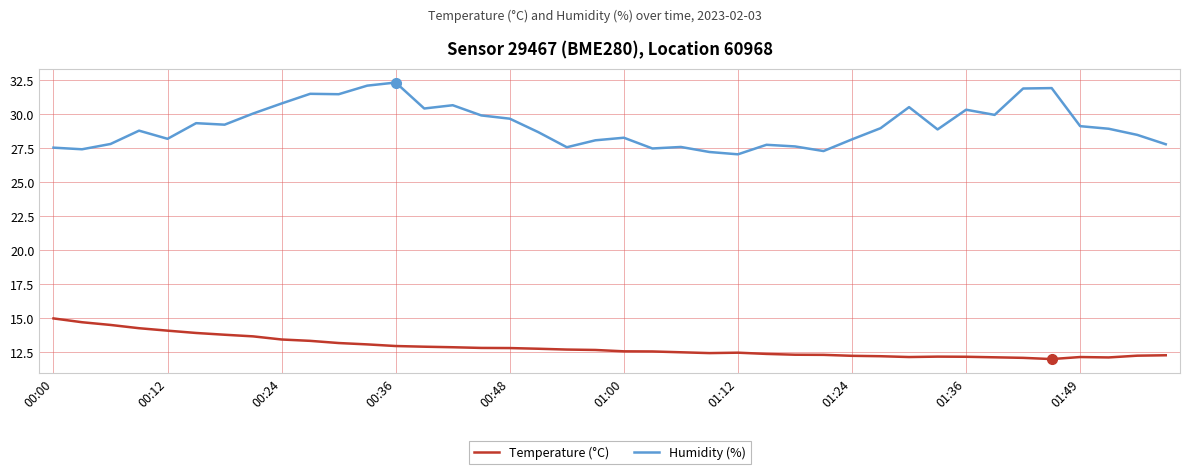

True or false: Humidity (%) and Temperature (°C) cross at least once.

False